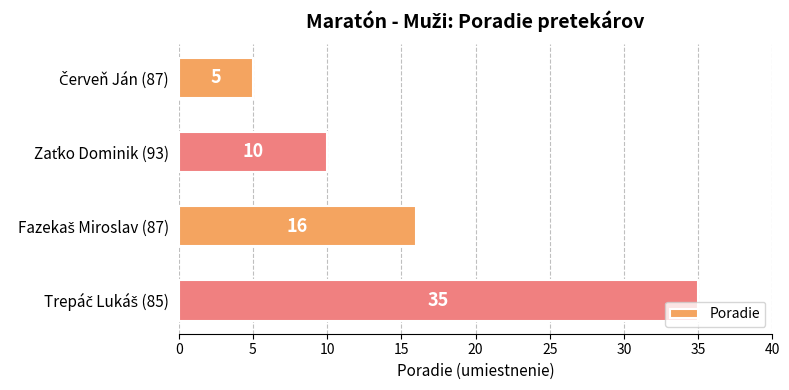

How many series are shown in this chart?

1